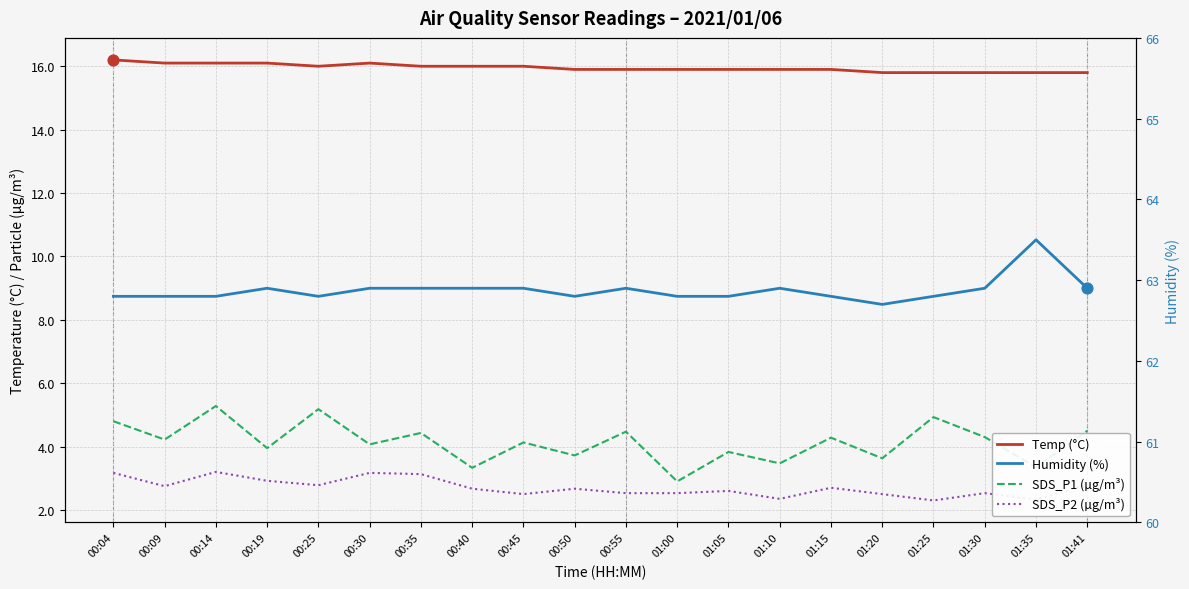

What is the total value across all series at 00:50?

85.1